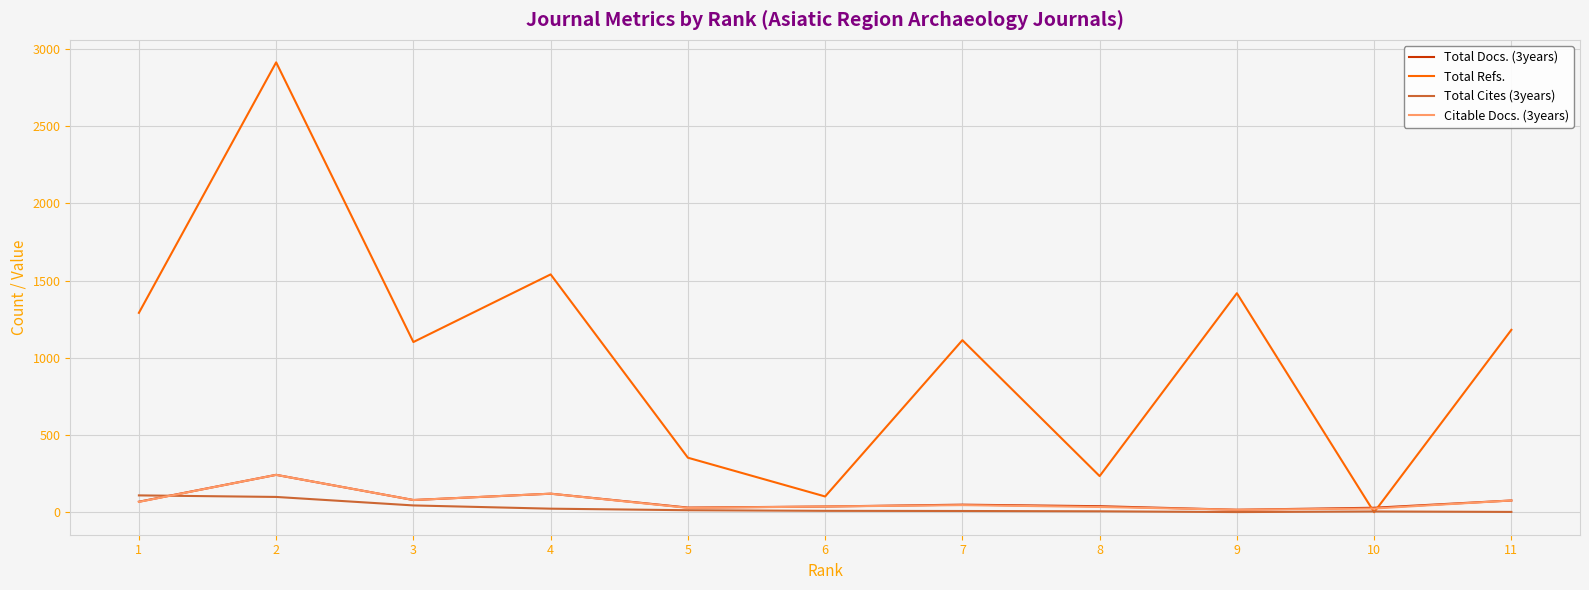

What value does the Total Docs. (3years) series have at 11, to the nearest 10?

80